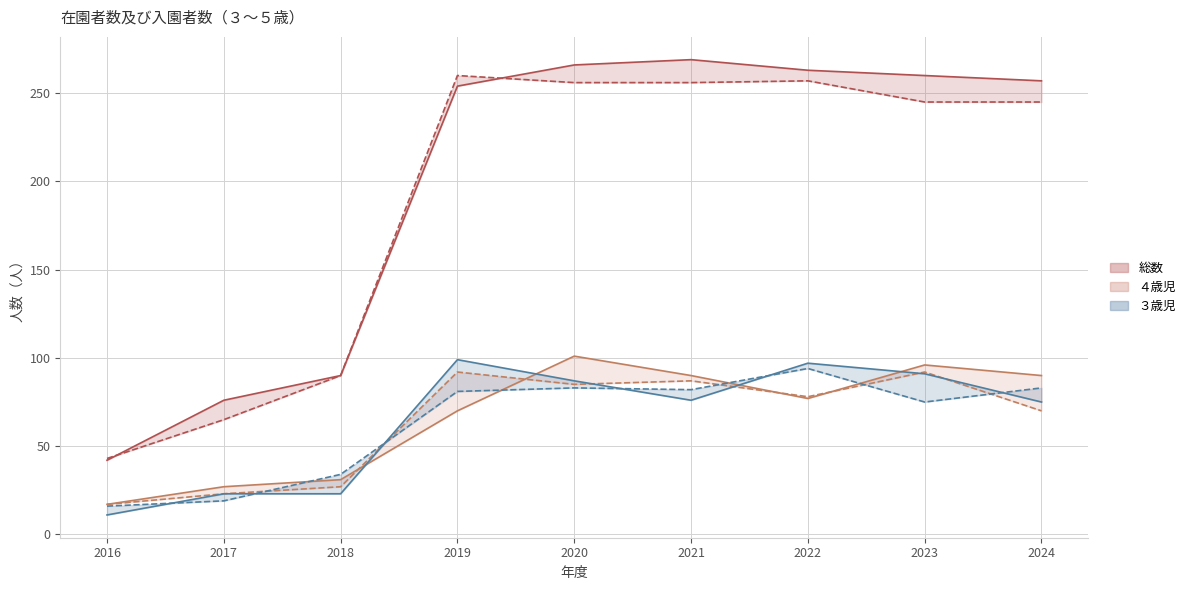

What is the value of the ３歳児(男) point at the 6th from the left?

76